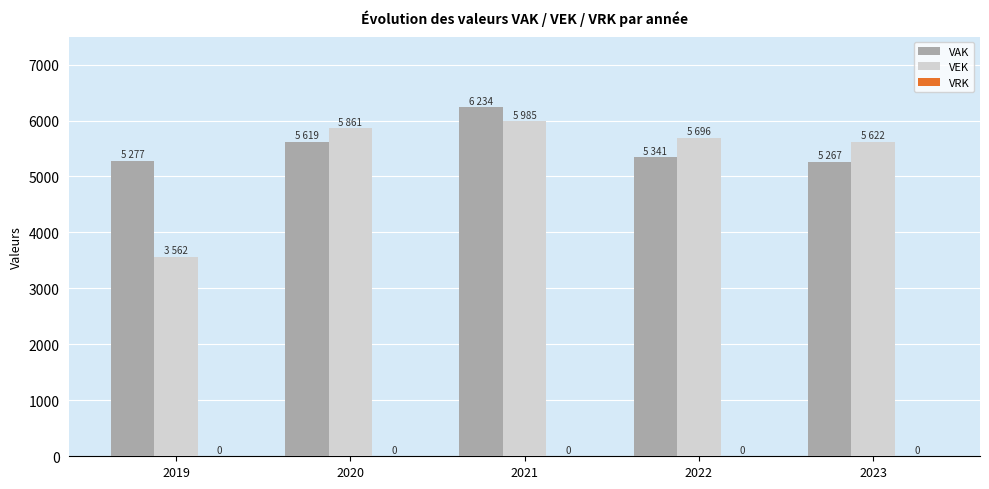

What is the value of the VAK bar at the 3rd from the left?

6234